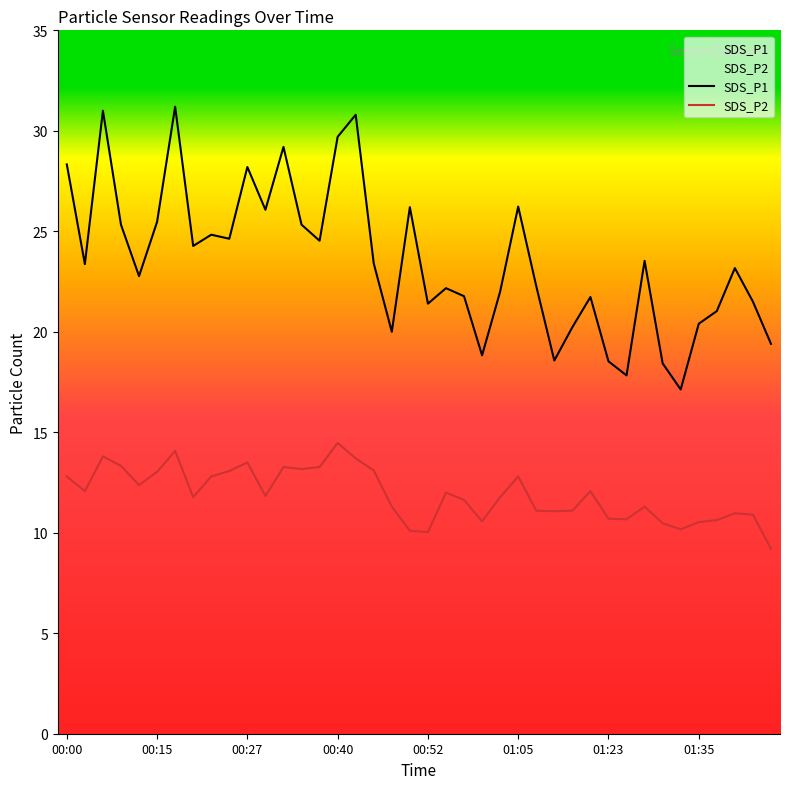

Which series changed the most between 00:07 and 01:30?

SDS_P1